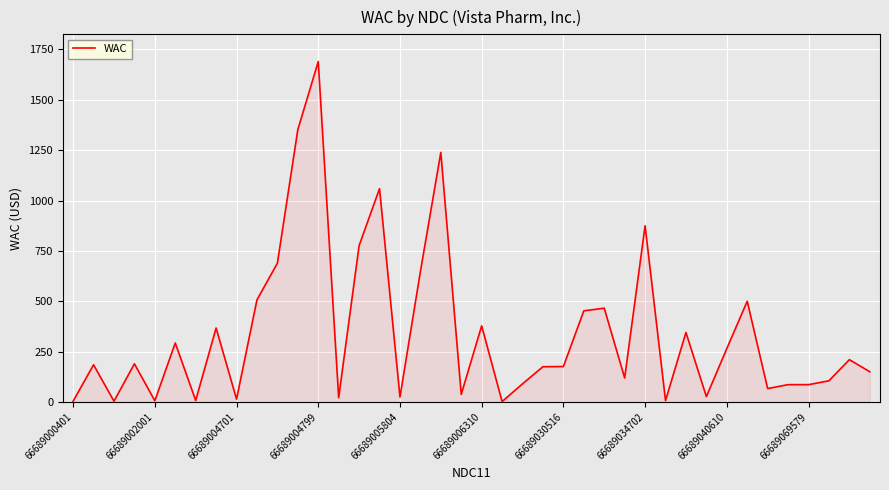

What is the greatest value displayed?

1690.0